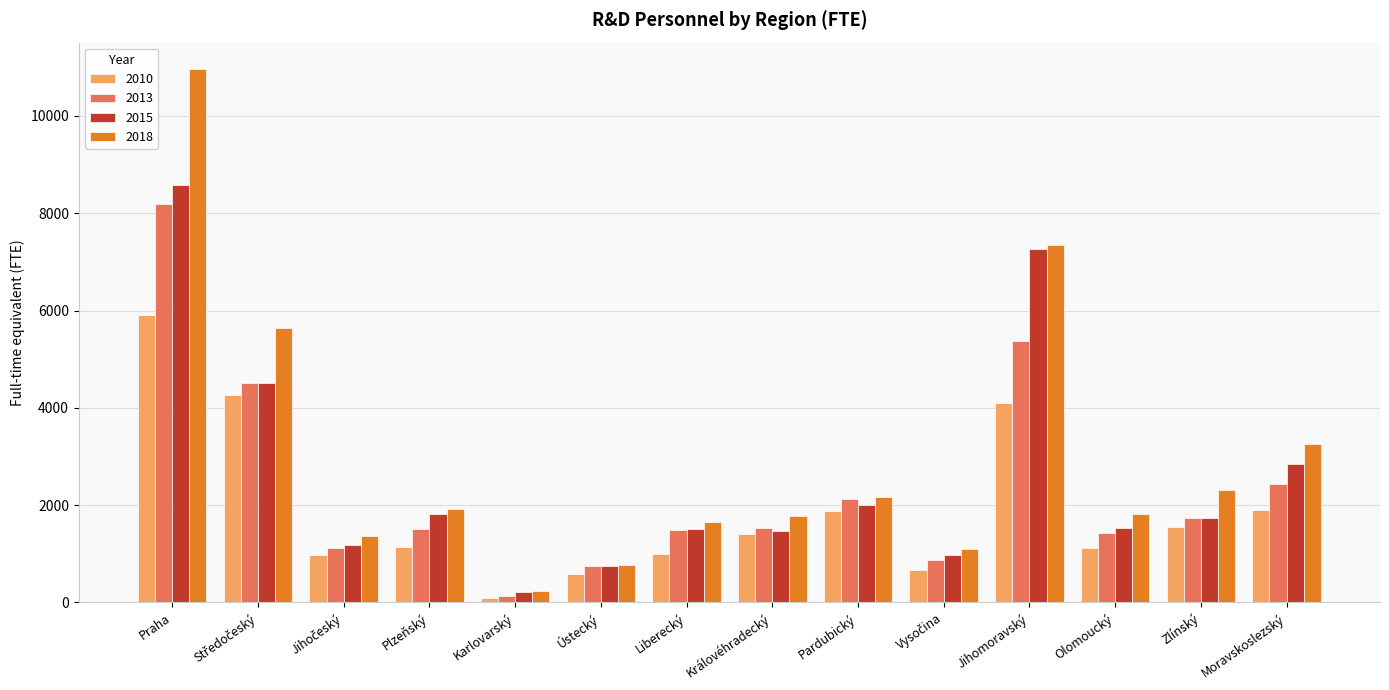

The value of 2010 at Olomoucký is 1109.0. True or false?

True